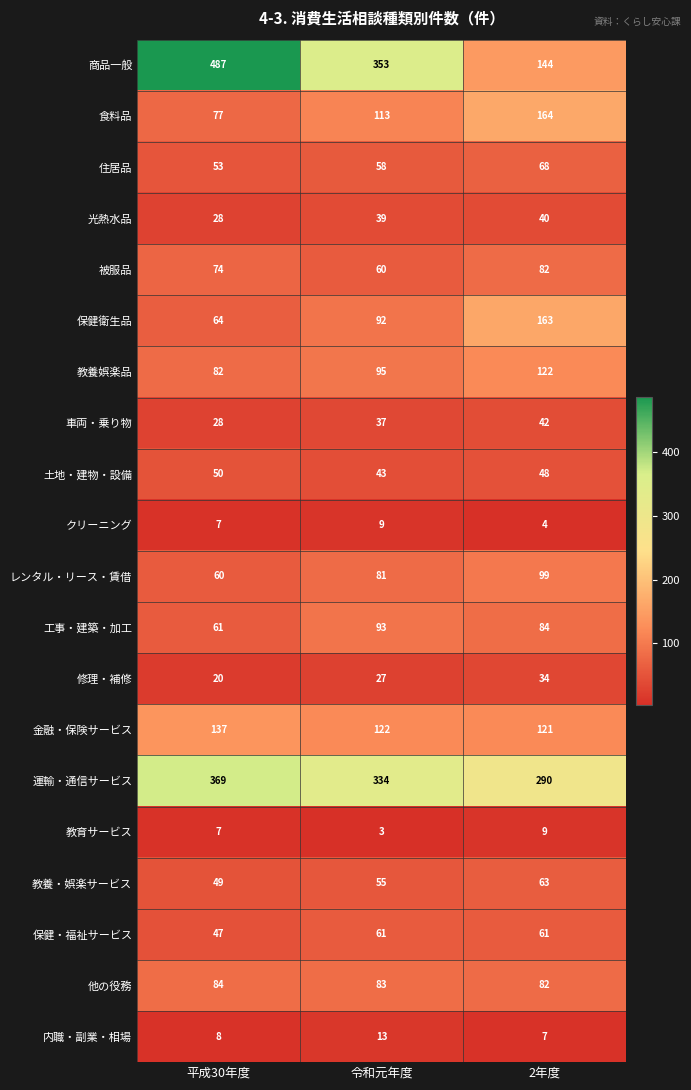

Which series has the largest range (max minus min)?

商品一般